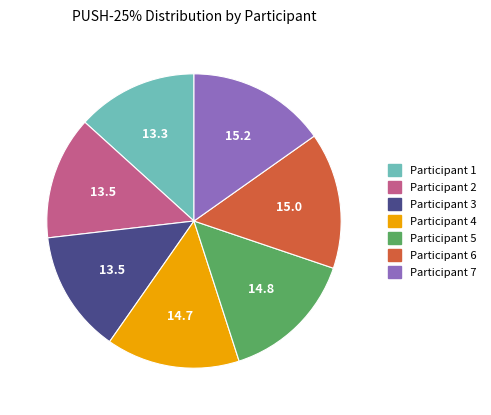

Is there a majority slice in this chart?

No